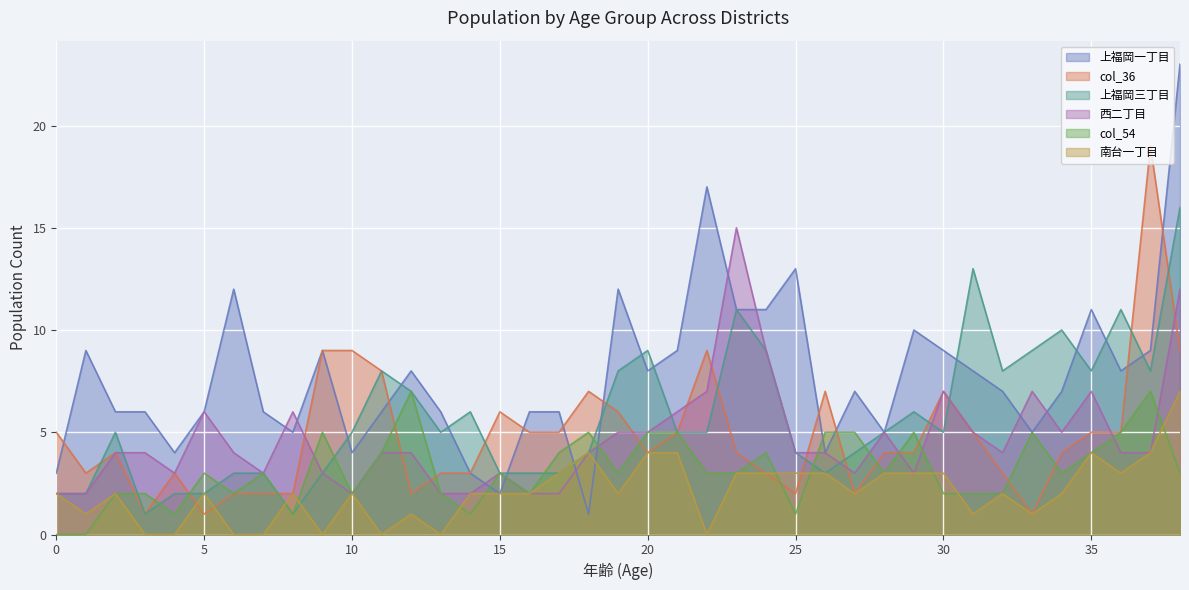

Which series has the largest total across all categories?

上福岡一丁目